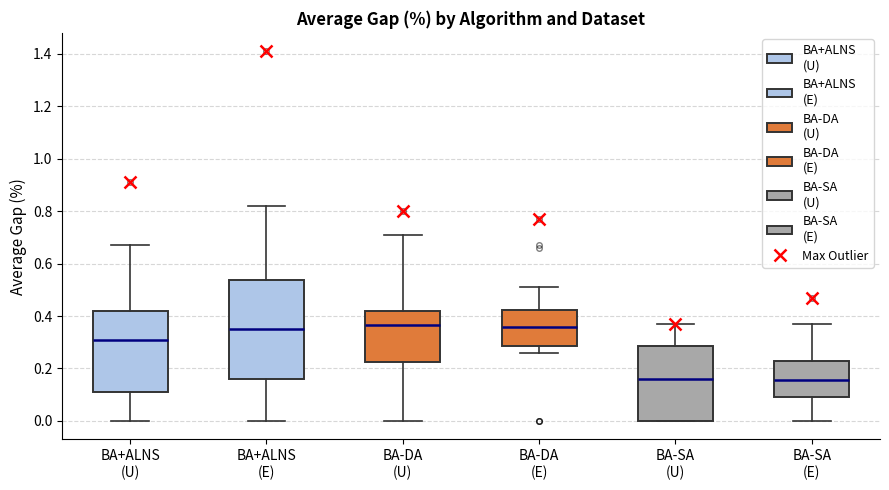

Comparing the boxes themselves (not the whiskers), which one is the tallest?

BA+ALNS (E)